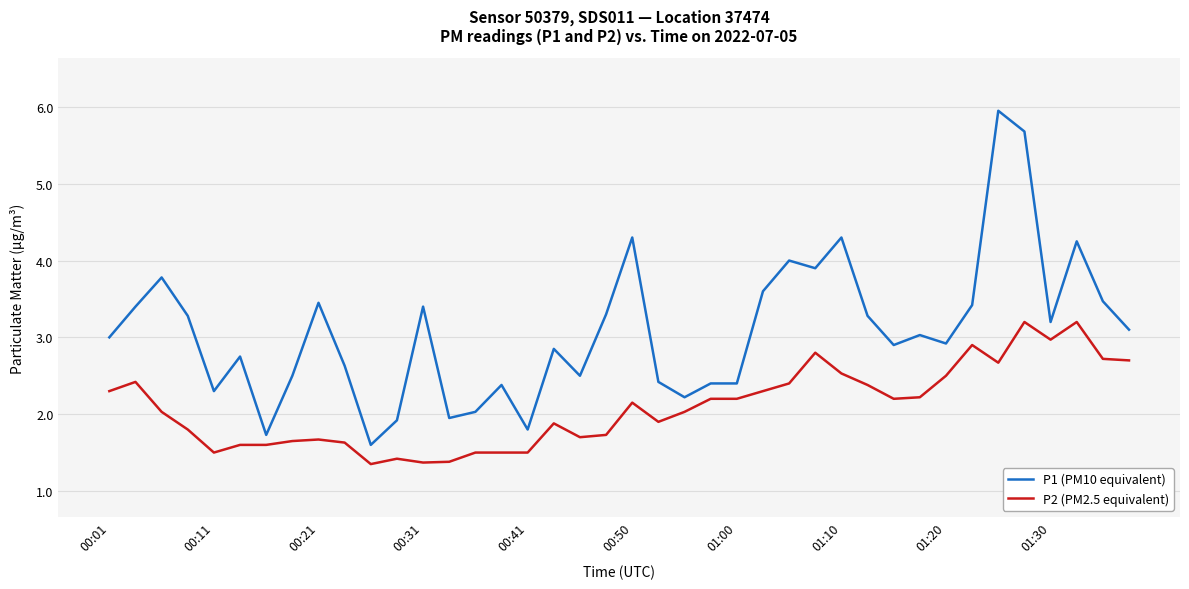

Rank the series by their maximum value, from highest to lowest.

P1 (PM10 equivalent), P2 (PM2.5 equivalent)